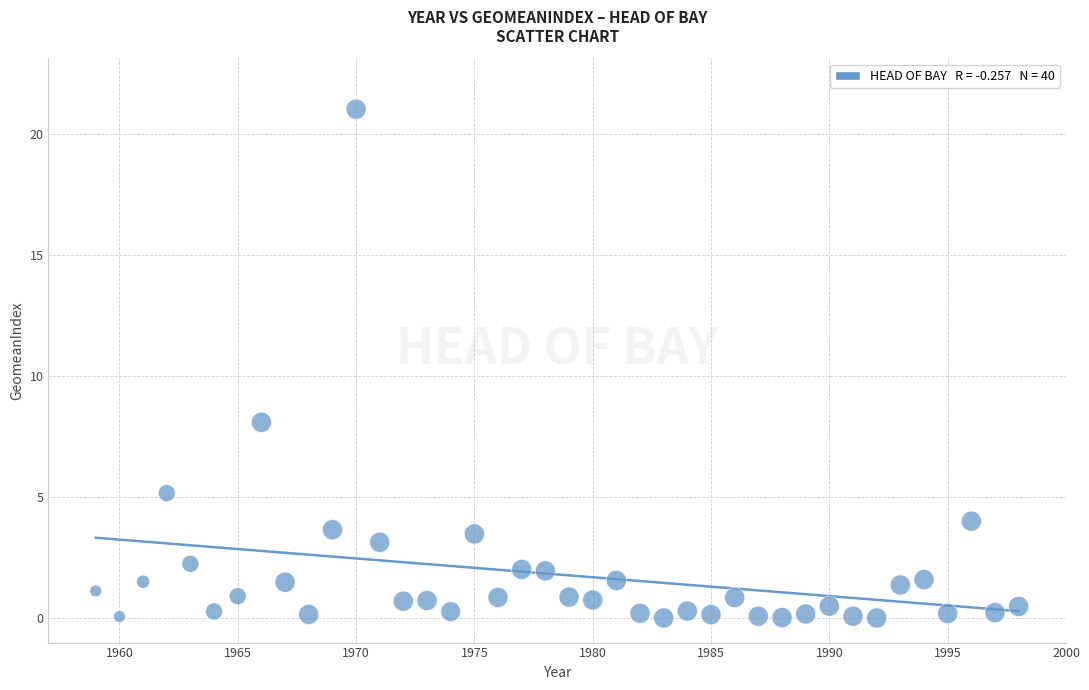

What Y value in the scatter plot is closest to 10?

8.1